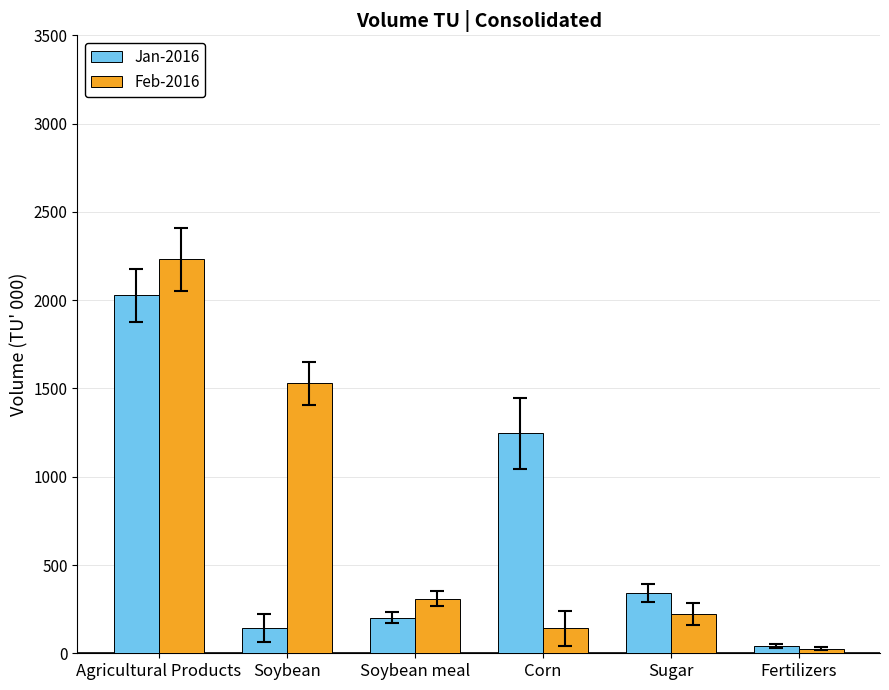

What is the sum of all Jan-2016 values?

4001.7